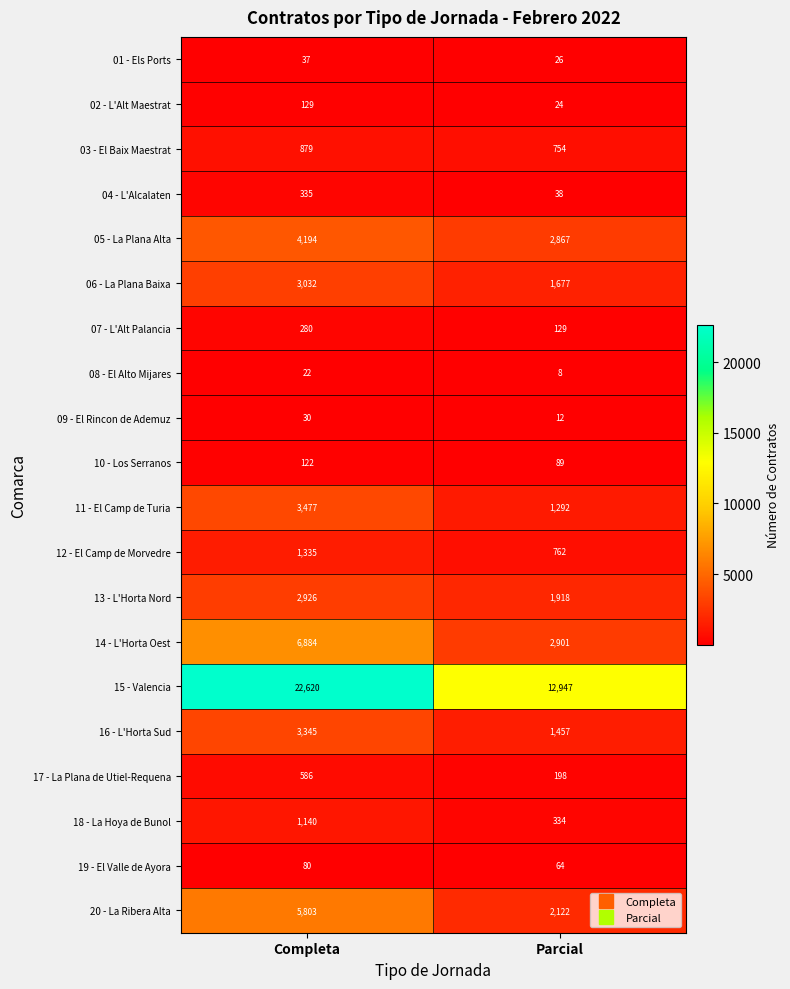

What is the approximate value of 16 - L'Horta Sud at Parcial, to the nearest 100?

1500